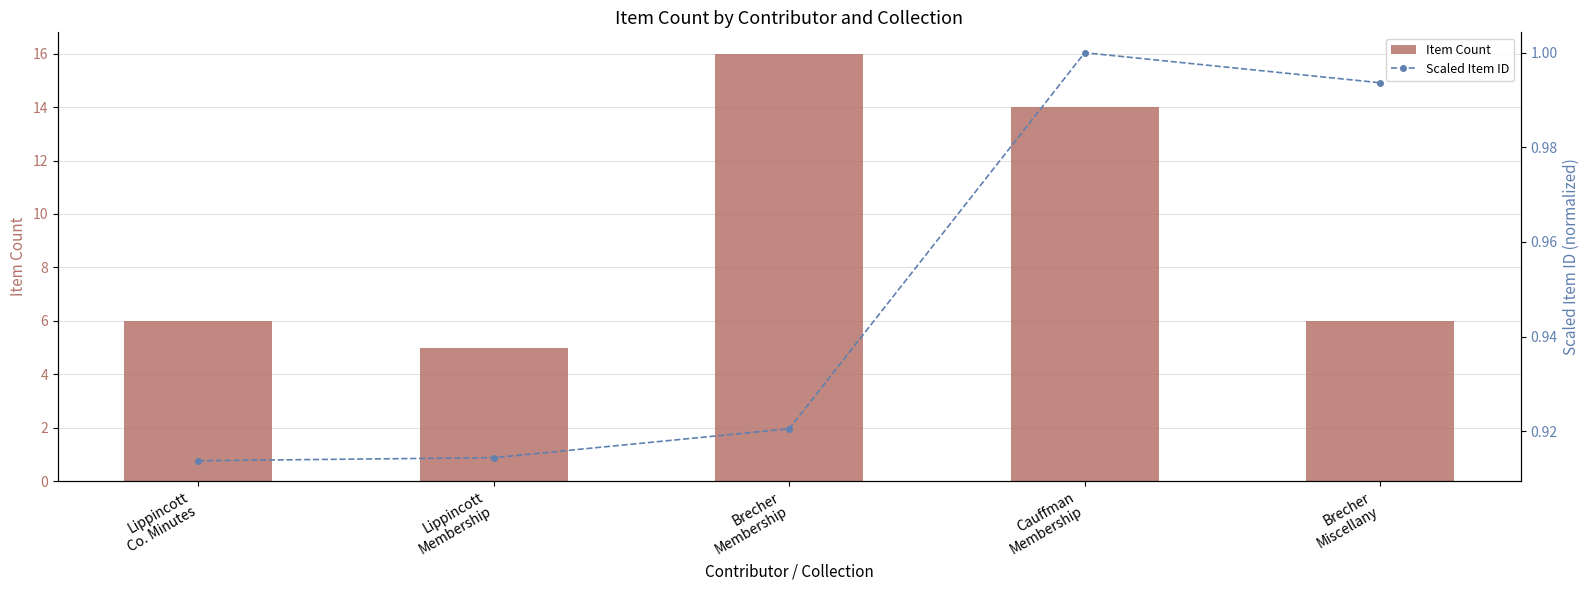

At Brecher
Miscellany, list the series in order from largest to smallest.

Item Count, Scaled Item ID